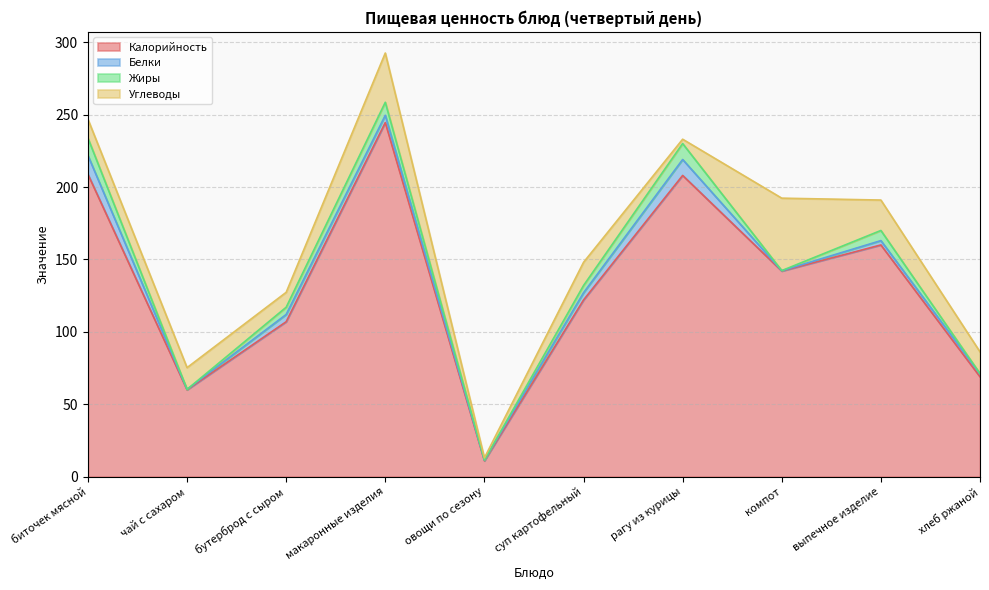

What position from the right is макаронные изделия?

7